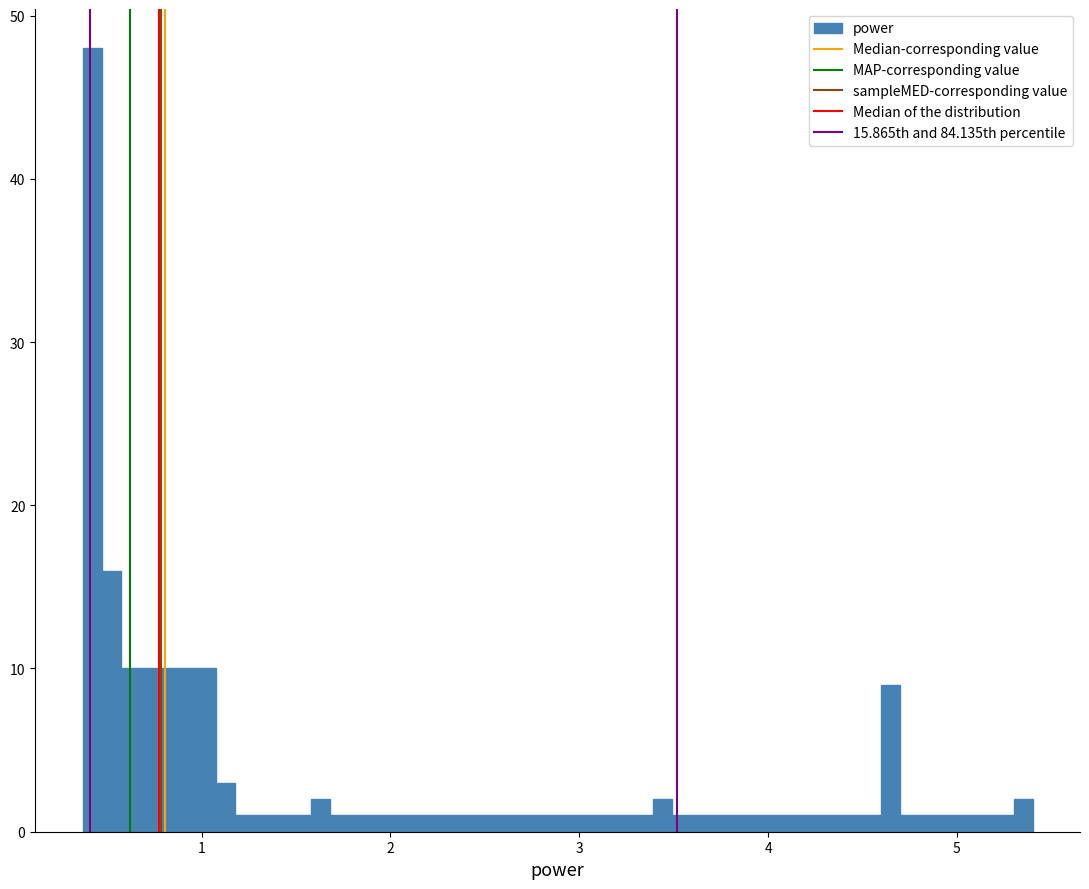

Around what value on the x-axis is the tallest bar? Give the approximate position of its centre, as read against the axis.

0.4